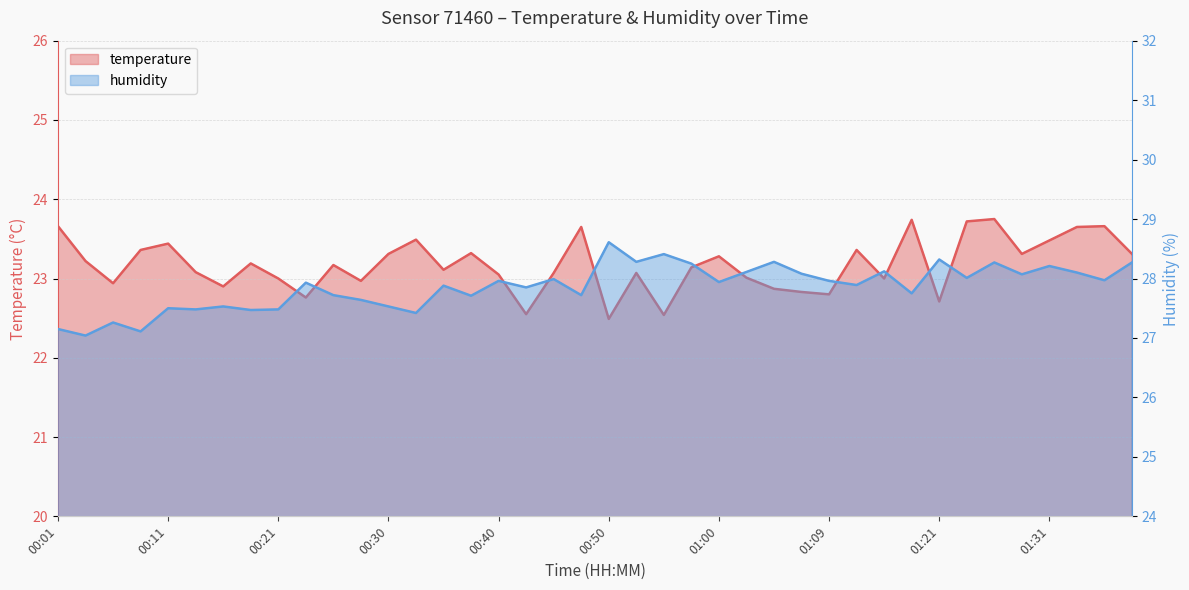

Reading left to right, transcribe all the data shown in this chart.

temperature: 00:01=23.7	00:04=23.2	00:06=22.9	00:09=23.4	00:11=23.4	00:14=23.1	00:16=22.9	00:18=23.2	00:21=23.0	00:23=22.8	00:26=23.2	00:28=23.0	00:30=23.3	00:33=23.5	00:35=23.1	00:38=23.3	00:40=23.1	00:43=22.6	00:45=23.1	00:47=23.6	00:50=22.5	00:52=23.1	00:55=22.5	00:57=23.1	01:00=23.3	01:02=23.0	01:05=22.9	01:07=22.8	01:09=22.8	01:12=23.4	01:17=23.0	01:19=23.7	01:21=22.7	01:24=23.7	01:26=23.8	01:29=23.3	01:31=23.5	01:34=23.6	01:36=23.7	01:38=23.3
humidity: 00:01=27.1	00:04=27.0	00:06=27.3	00:09=27.1	00:11=27.5	00:14=27.5	00:16=27.5	00:18=27.5	00:21=27.5	00:23=27.9	00:26=27.7	00:28=27.6	00:30=27.5	00:33=27.4	00:35=27.9	00:38=27.7	00:40=28.0	00:43=27.9	00:45=28.0	00:47=27.7	00:50=28.6	00:52=28.3	00:55=28.4	00:57=28.2	01:00=27.9	01:02=28.1	01:05=28.3	01:07=28.1	01:09=28.0	01:12=27.9	01:17=28.1	01:19=27.8	01:21=28.3	01:24=28.0	01:26=28.3	01:29=28.1	01:31=28.2	01:34=28.1	01:36=28.0	01:38=28.3